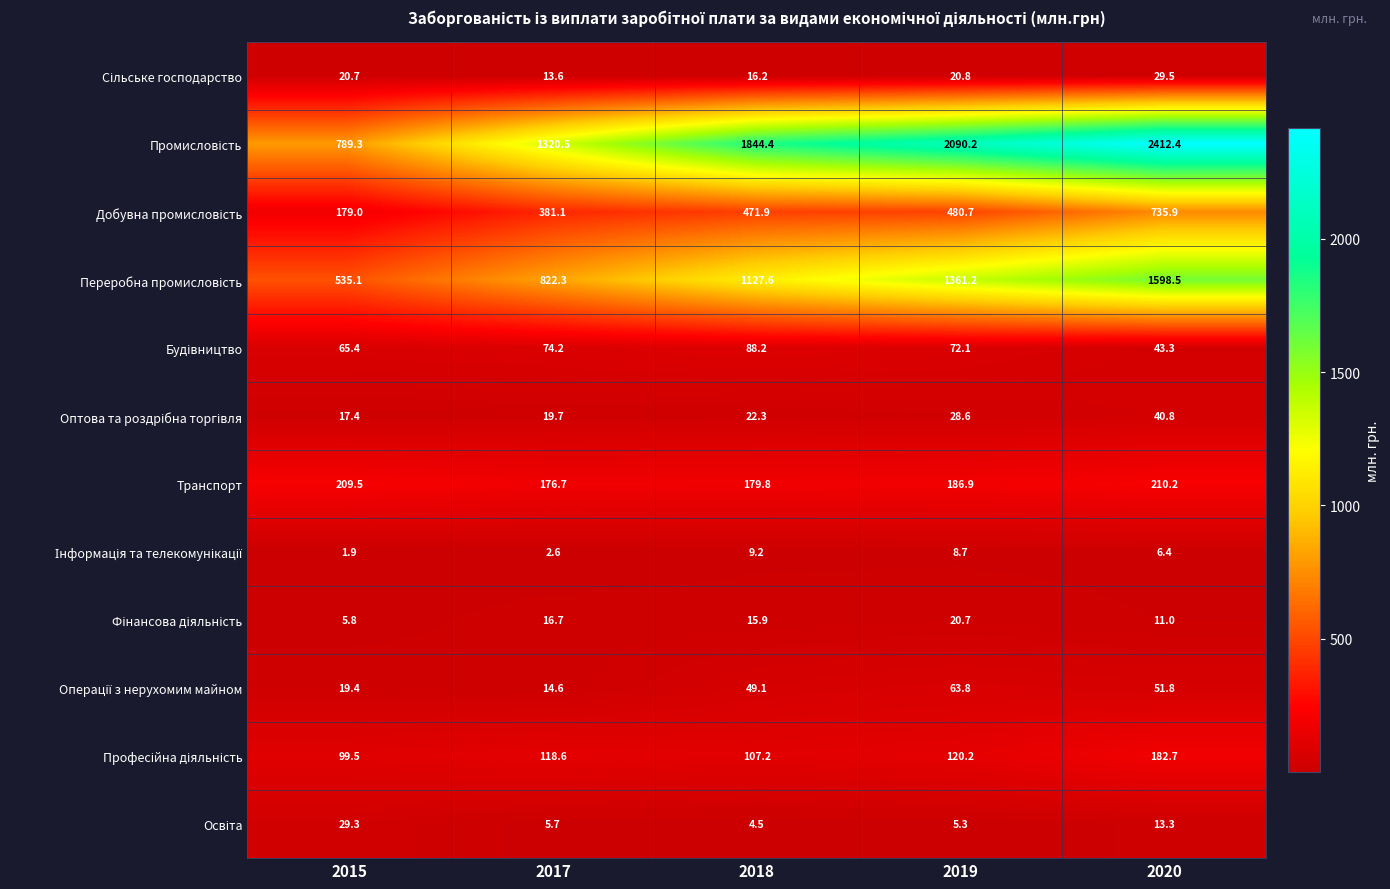

What is the spread (max minus min) of values at 2017?

1317.9